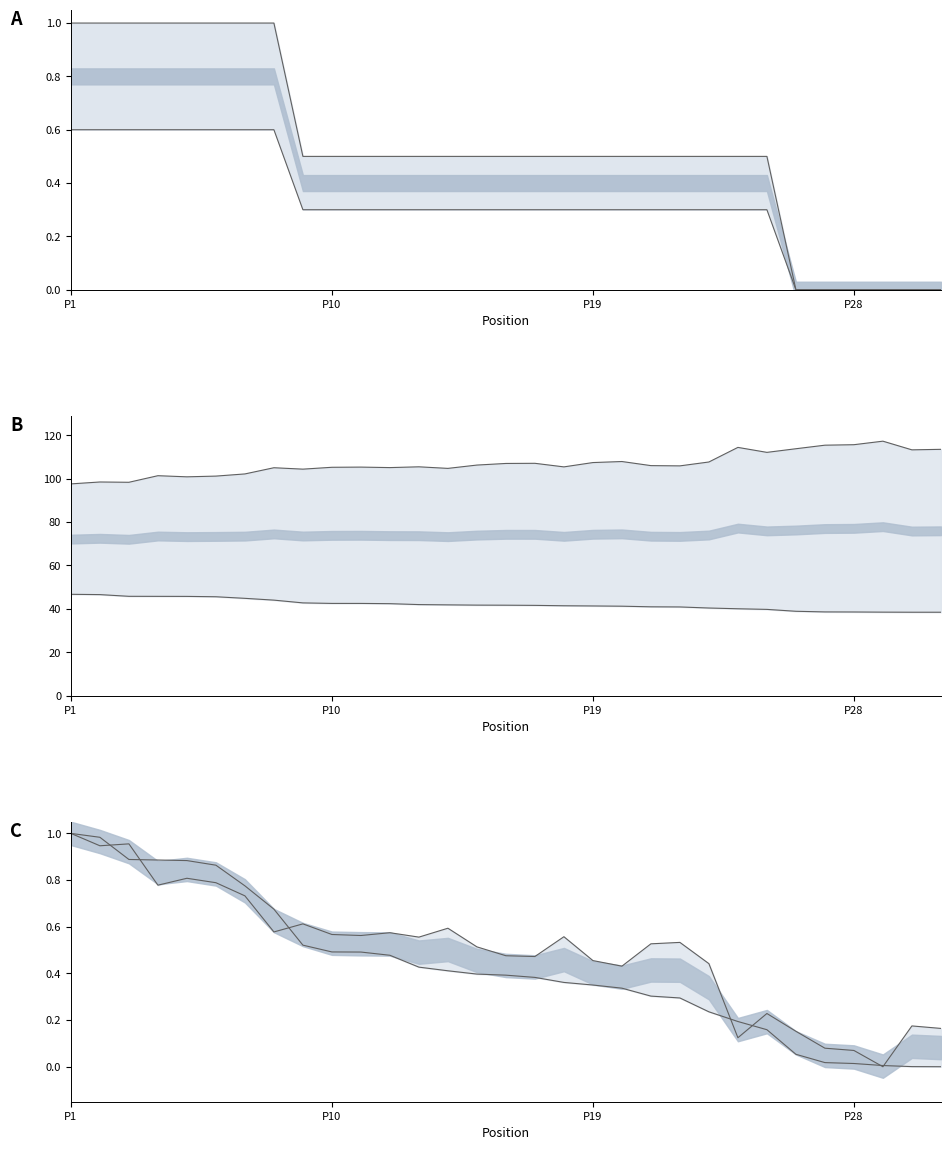

Is the value of Best Speed at 15 greater than the value of Best Lap time at 11?

No